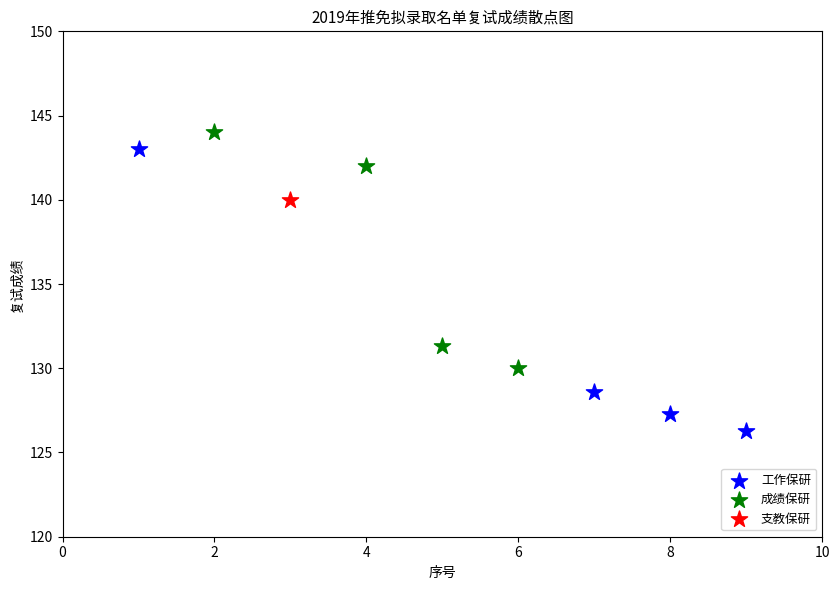

What are all the series names shown in the legend?

工作保研, 成绩保研, 支教保研